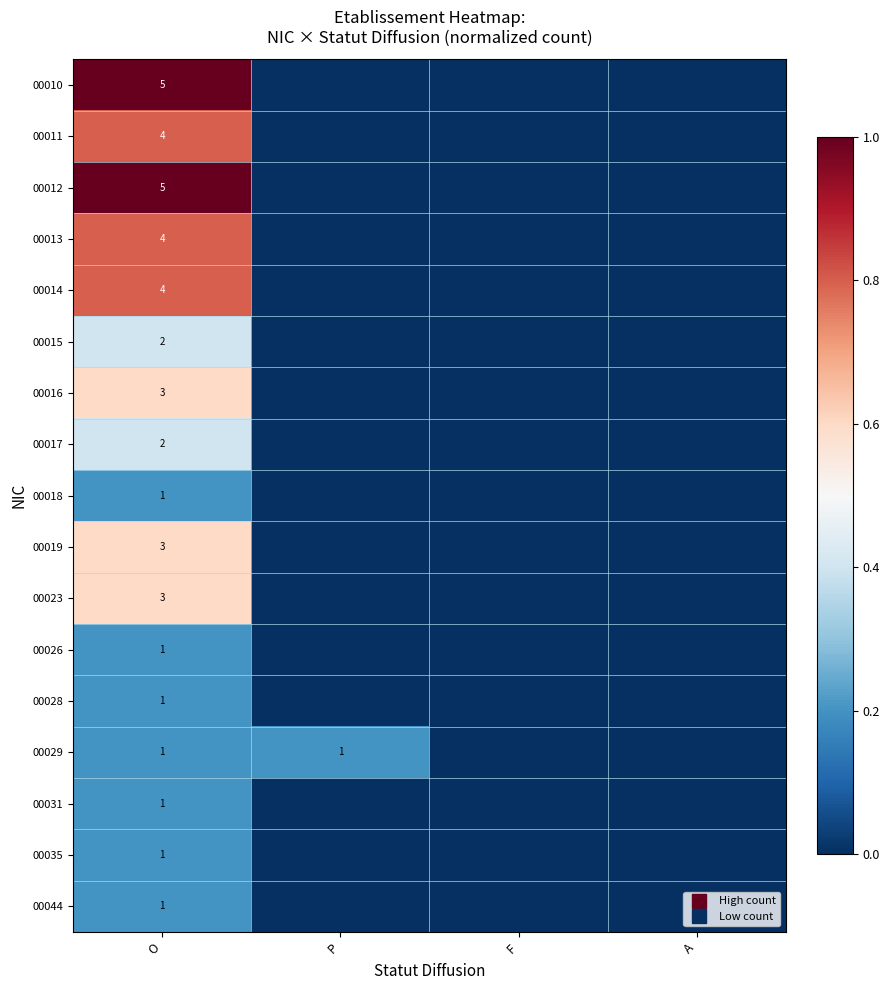

At which label is 00026 closest to 0?

P